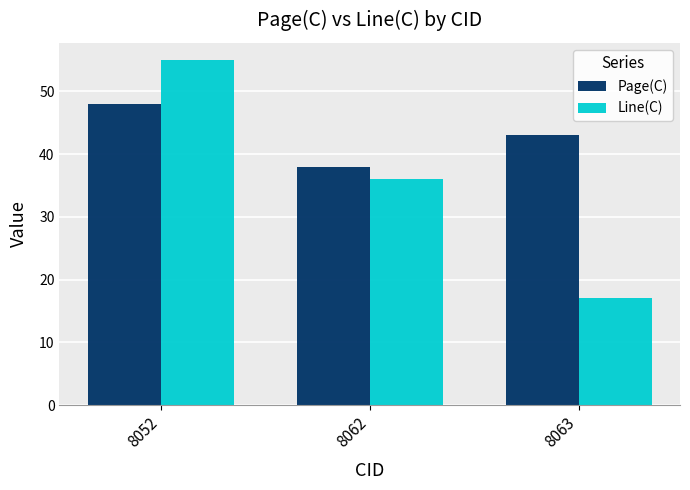

Reading left to right, extract all data points from this chart.

Page(C): 48	38	43
Line(C): 55	36	17